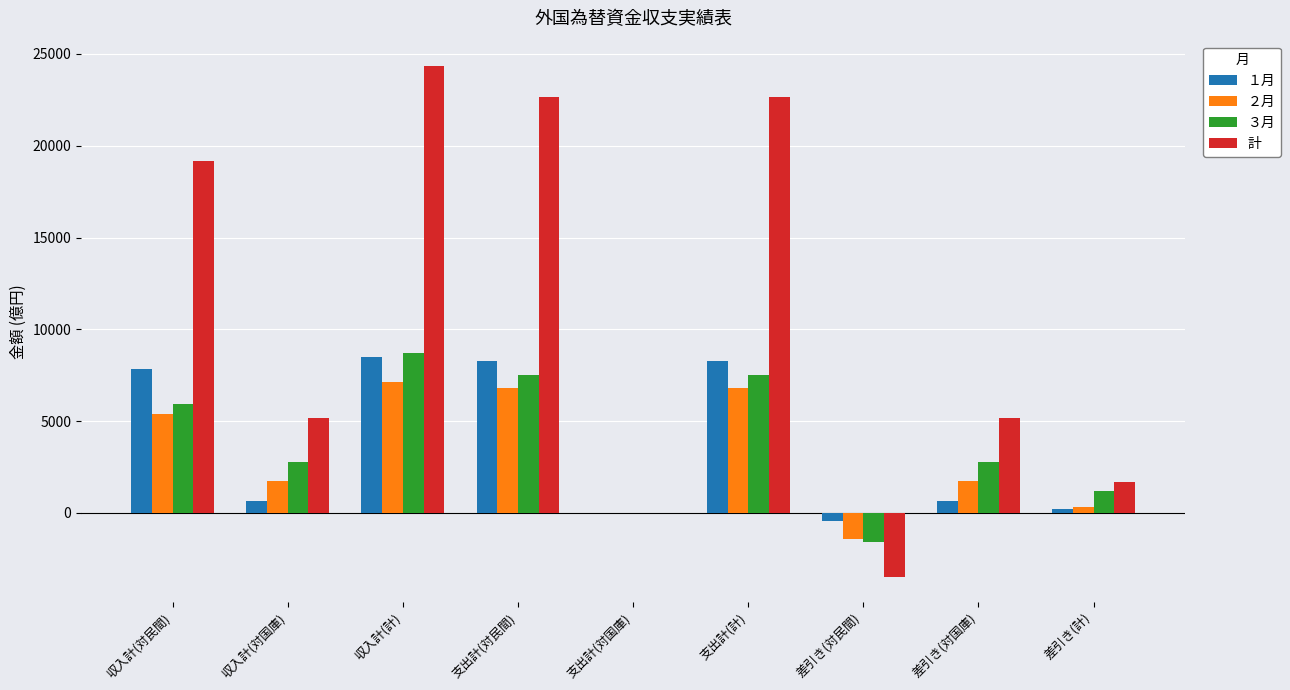

Which series has the largest total across all categories?

計